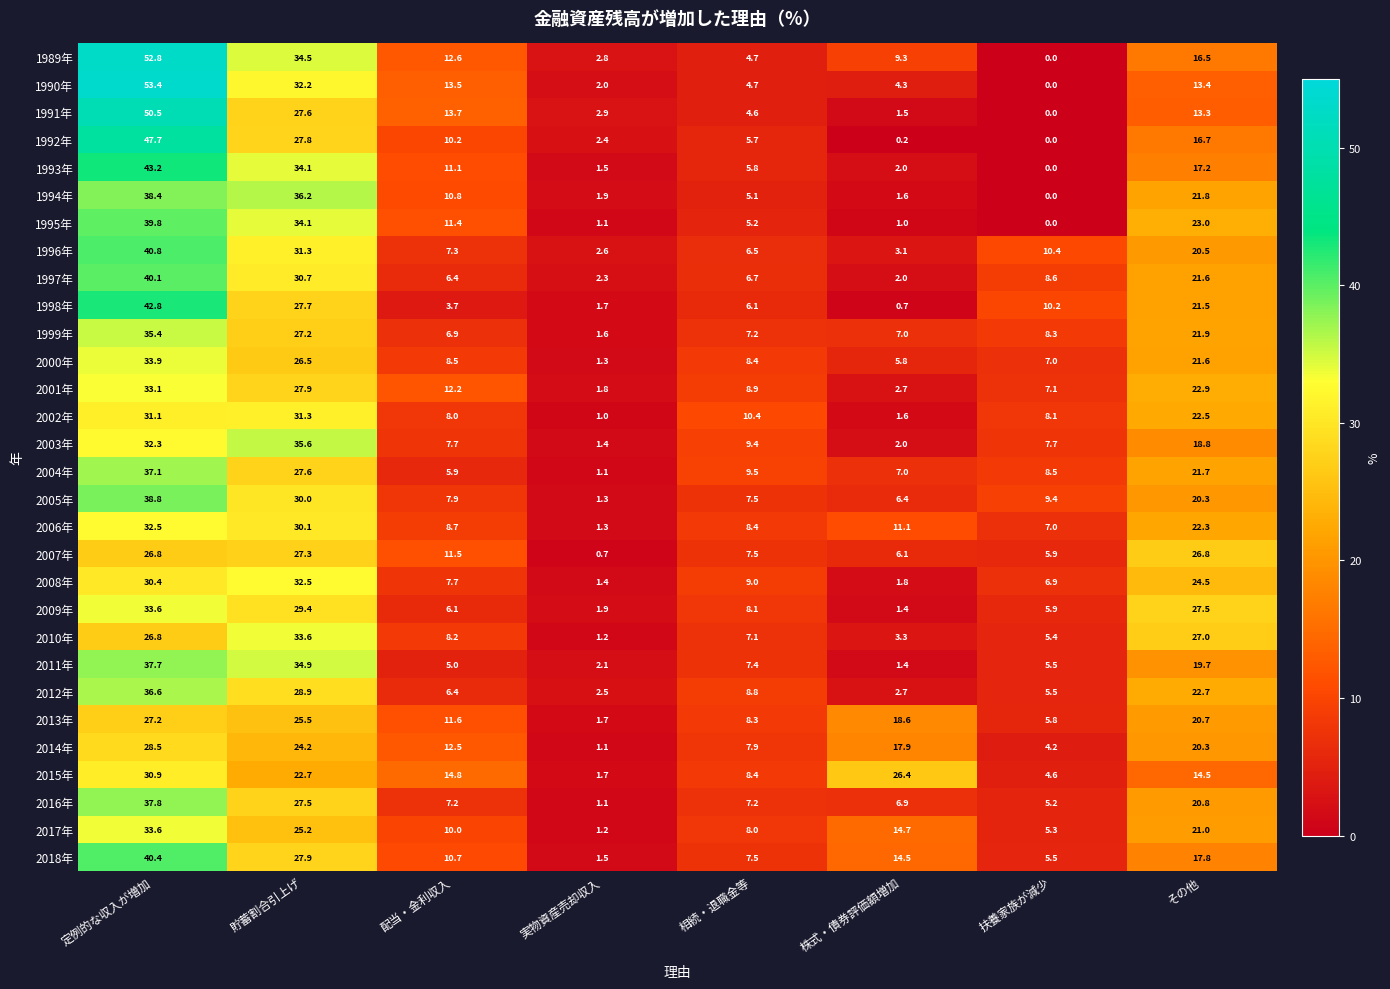

What is the difference between the maximum and second lowest values in the 1995年 series?

38.8